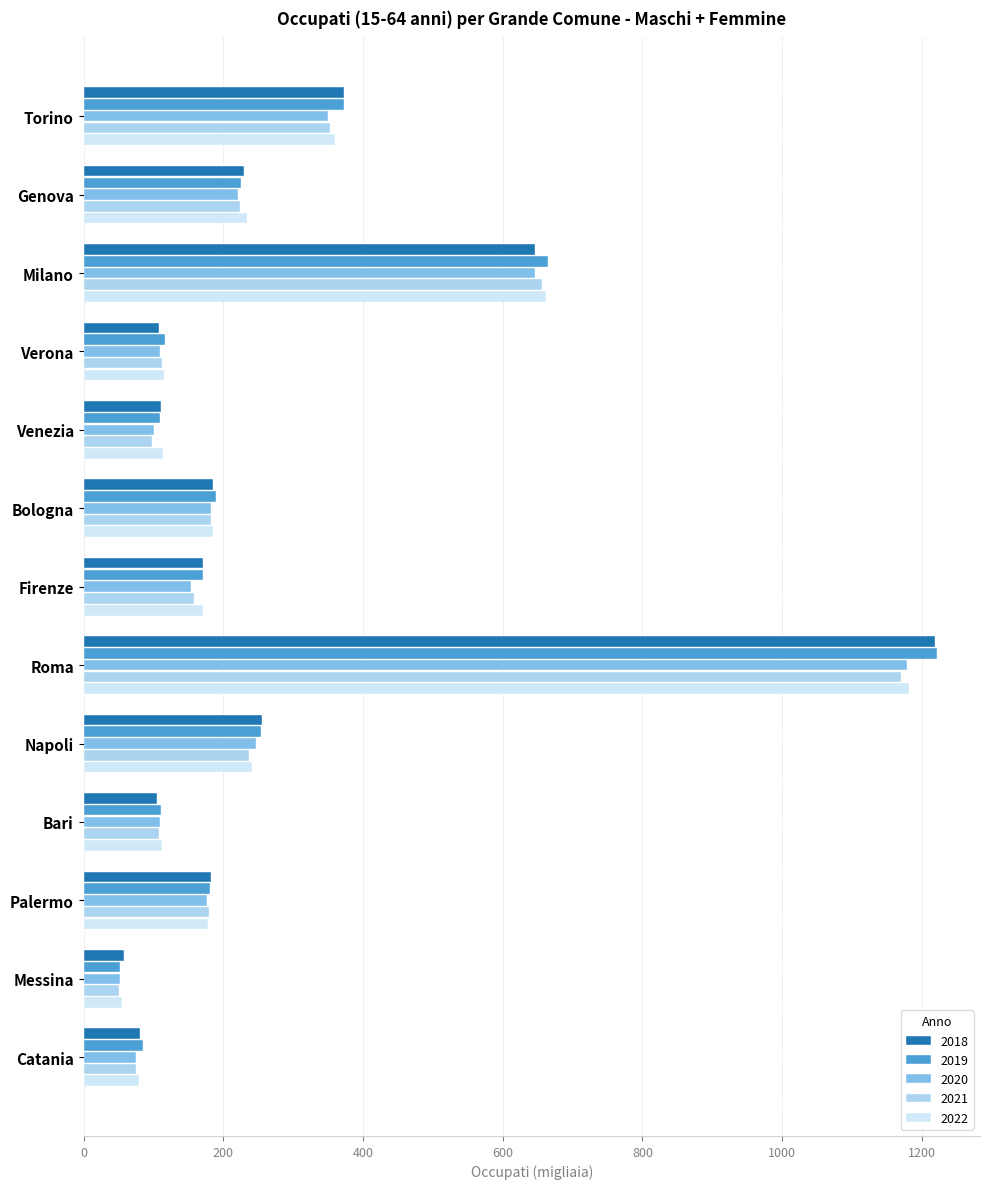

Read the 2022 value at Bologna.

185.8